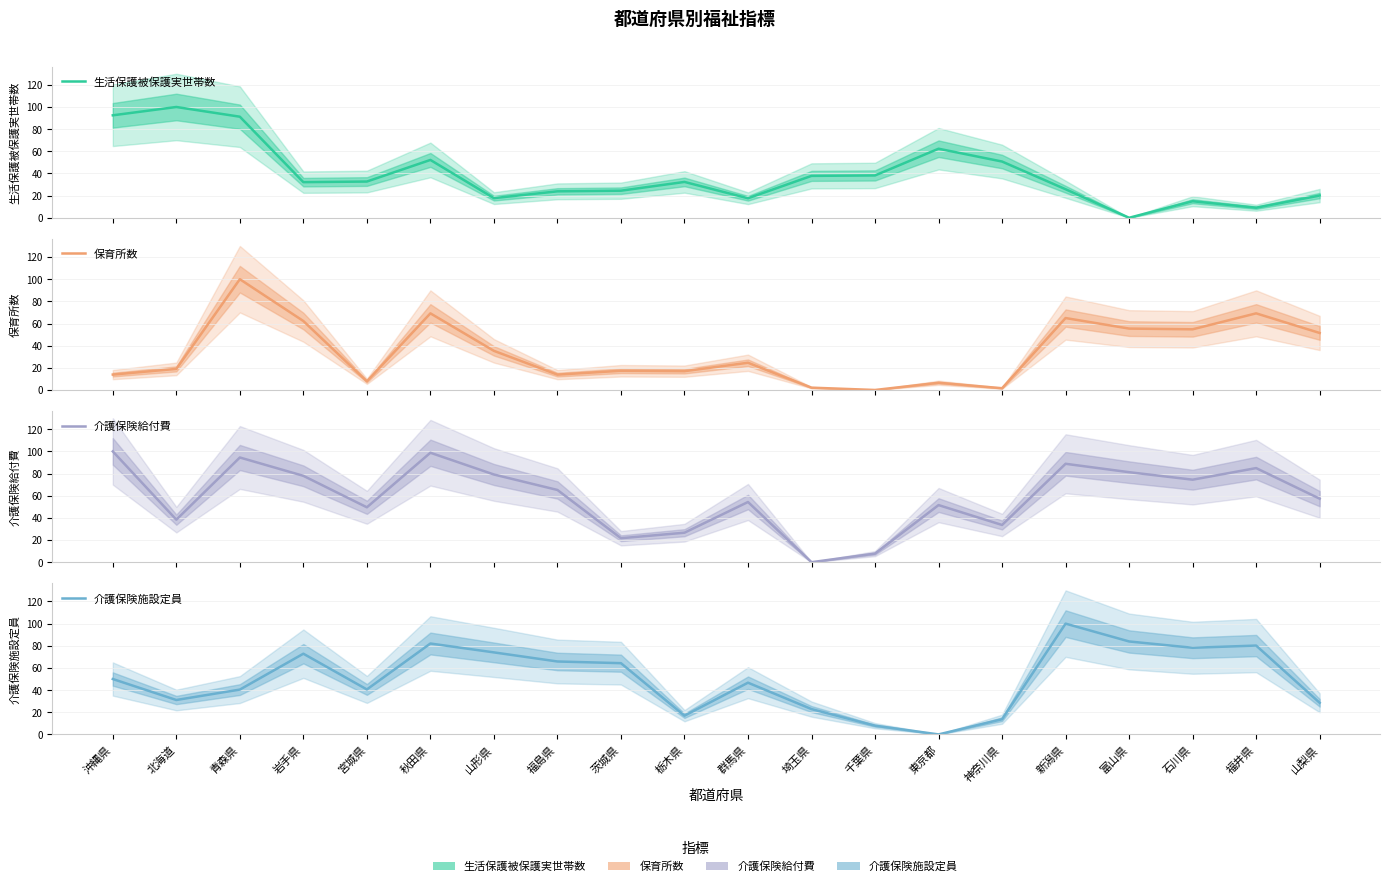

Which has a higher value, 宮城県 or 山形県?

宮城県